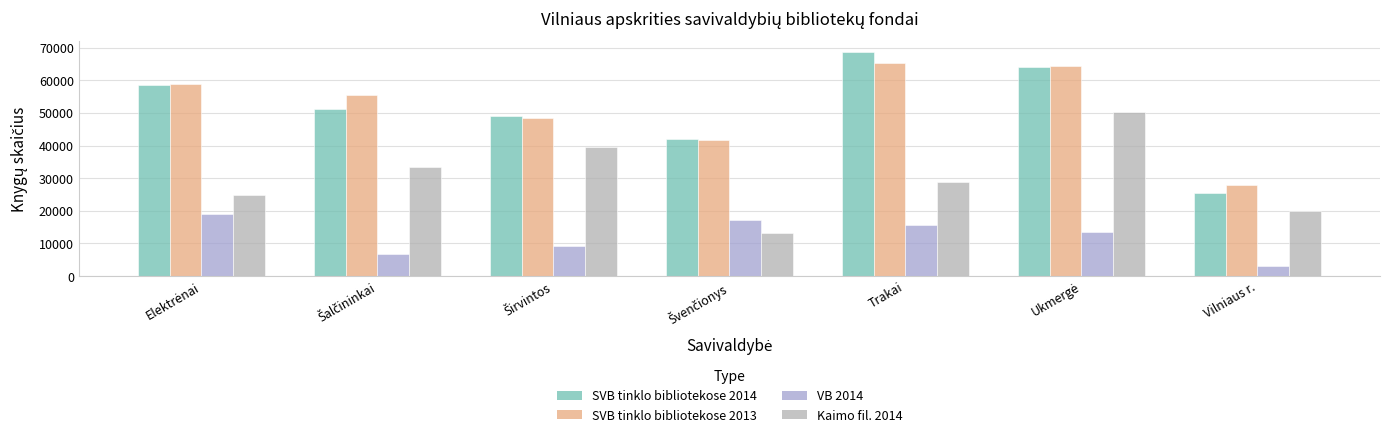

What is the minimum value shown in the chart?

2926